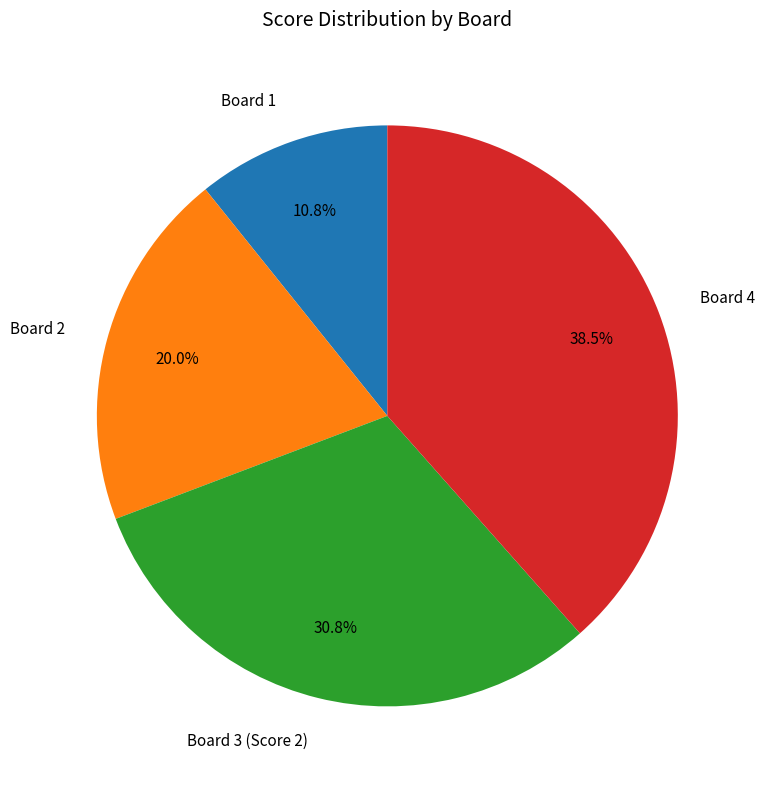

What percentage is the Board 3 (Score 2) slice, to the nearest percent?

31%